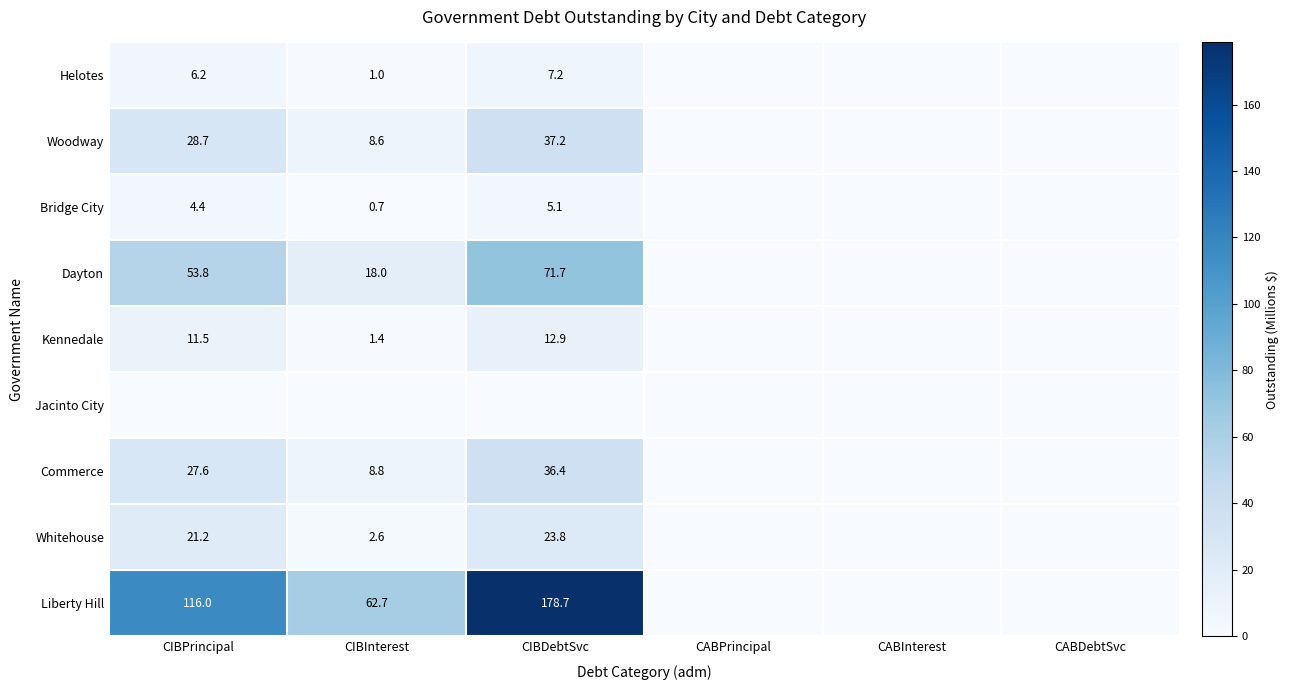

The value of Commerce at CIBDebtSvc is 36.4. True or false?

True